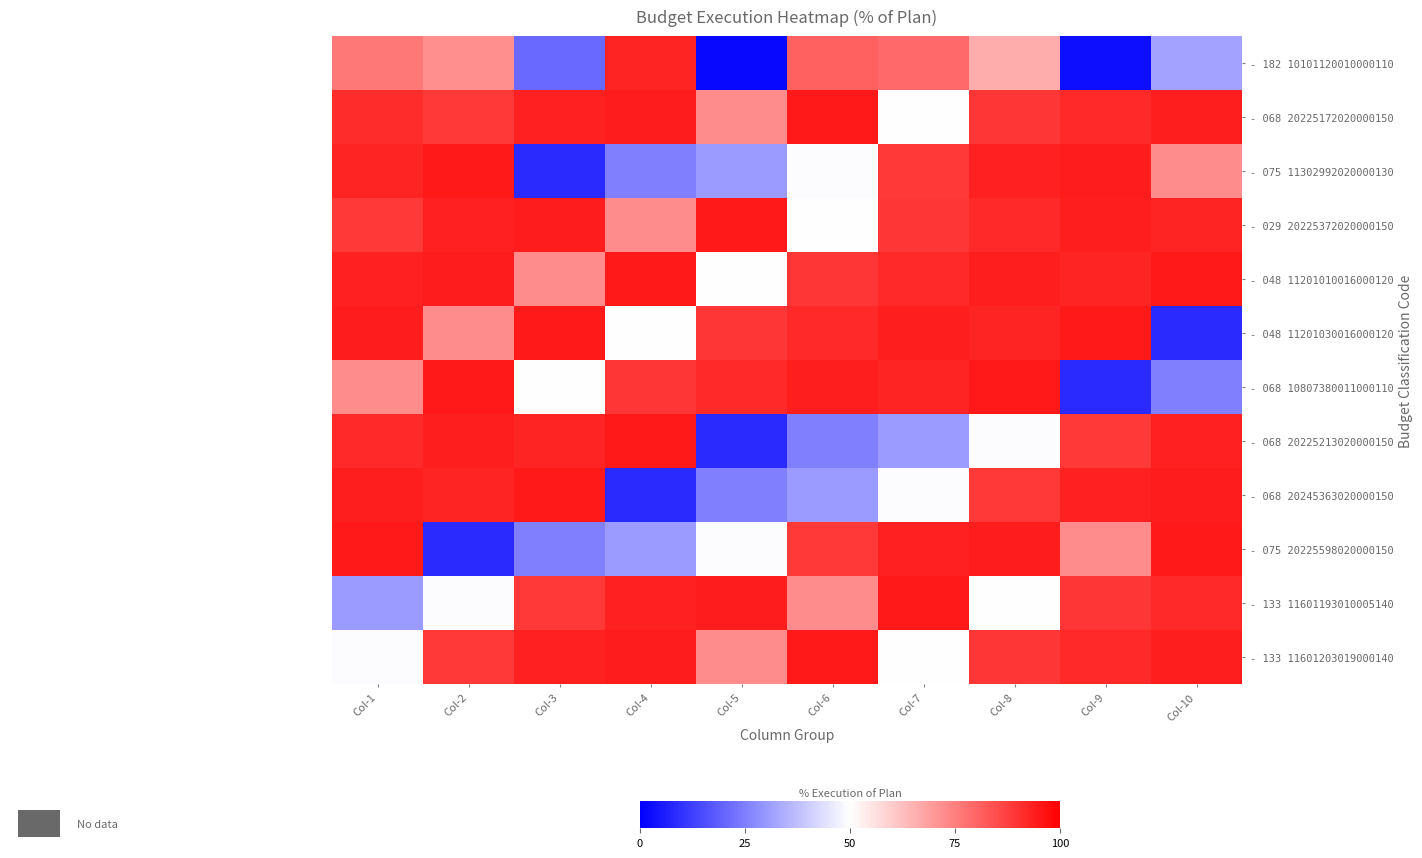

Reading right to left, extract all data points from this chart.

- 182 10101120010000110: Col-10=32.0	Col-9=2.9	Col-8=66.2	Col-7=79.0	Col-6=81.0	Col-5=1.8	Col-4=92.9	Col-3=20.9	Col-2=72.2	Col-1=76.3
- 068 20225172020000150: Col-10=93.9	Col-9=91.7	Col-8=89.2	Col-7=50.0	Col-6=94.7	Col-5=72.6	Col-4=94.4	Col-3=93.3	Col-2=88.9	Col-1=91.3
- 075 11302992020000130: Col-10=72.6	Col-9=94.4	Col-8=93.3	Col-7=88.9	Col-6=49.3	Col-5=30.3	Col-4=25.0	Col-3=8.6	Col-2=94.7	Col-1=92.7
- 029 20225372020000150: Col-10=92.7	Col-9=93.9	Col-8=91.7	Col-7=89.2	Col-6=50.0	Col-5=94.7	Col-4=72.6	Col-3=94.4	Col-2=93.3	Col-1=88.9
- 048 11201010016000120: Col-10=94.7	Col-9=92.7	Col-8=93.9	Col-7=91.7	Col-6=89.2	Col-5=50.0	Col-4=94.7	Col-3=72.6	Col-2=94.4	Col-1=93.3
- 048 11201030016000120: Col-10=8.6	Col-9=94.7	Col-8=92.7	Col-7=93.9	Col-6=91.7	Col-5=89.2	Col-4=50.0	Col-3=94.7	Col-2=72.6	Col-1=94.4
- 068 10807380011000110: Col-10=25.0	Col-9=8.6	Col-8=94.7	Col-7=92.7	Col-6=93.9	Col-5=91.7	Col-4=89.2	Col-3=50.0	Col-2=94.7	Col-1=72.6
- 068 20225213020000150: Col-10=93.3	Col-9=88.9	Col-8=49.3	Col-7=30.3	Col-6=25.0	Col-5=8.6	Col-4=94.7	Col-3=92.7	Col-2=93.9	Col-1=91.7
- 068 20245363020000150: Col-10=94.4	Col-9=93.3	Col-8=88.9	Col-7=49.3	Col-6=30.3	Col-5=25.0	Col-4=8.6	Col-3=94.7	Col-2=92.7	Col-1=93.9
- 075 20225598020000150: Col-10=94.7	Col-9=72.6	Col-8=94.4	Col-7=93.3	Col-6=88.9	Col-5=49.3	Col-4=30.3	Col-3=25.0	Col-2=8.6	Col-1=94.7
- 133 11601193010005140: Col-10=91.7	Col-9=89.2	Col-8=50.0	Col-7=94.7	Col-6=72.6	Col-5=94.4	Col-4=93.3	Col-3=88.9	Col-2=49.3	Col-1=30.3
- 133 11601203019000140: Col-10=93.9	Col-9=91.7	Col-8=89.2	Col-7=50.0	Col-6=94.7	Col-5=72.6	Col-4=94.4	Col-3=93.3	Col-2=88.9	Col-1=49.3